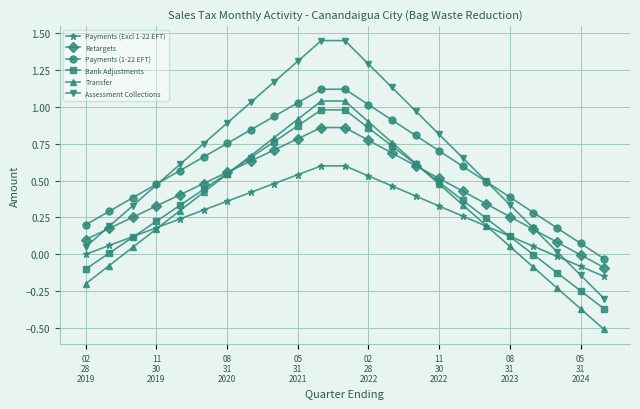

Count the number of data series in this chart.

6